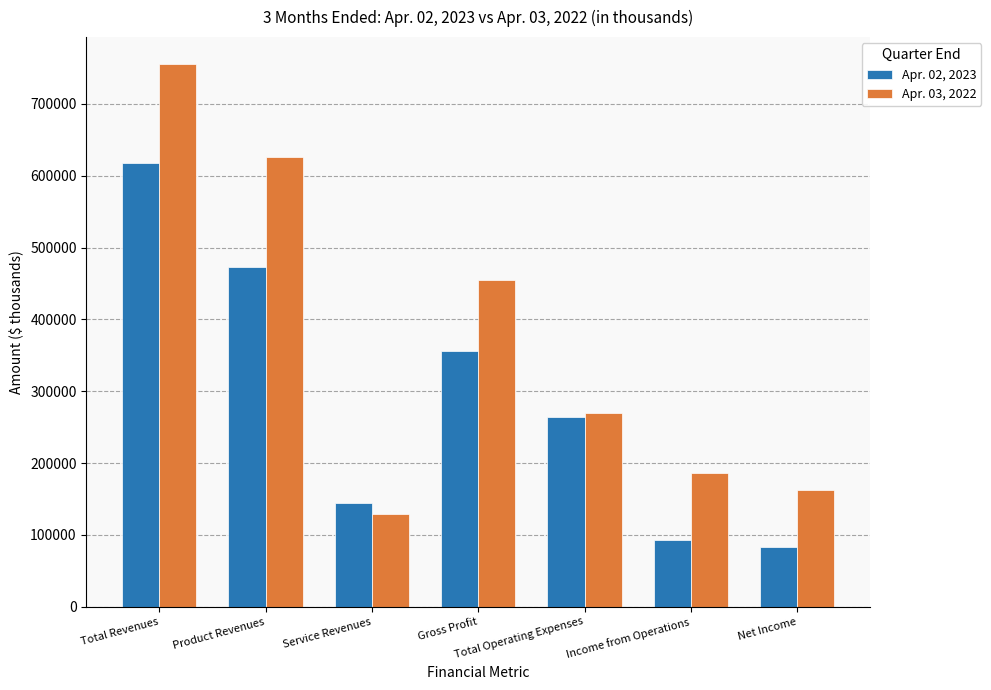

What is the value of the Apr. 03, 2022 bar at the 6th from the left?

185855